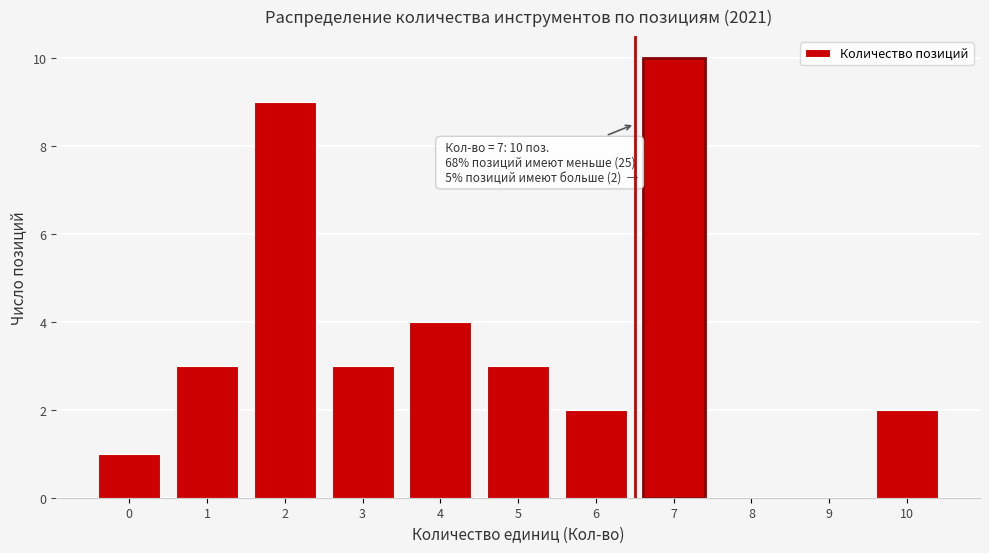

Reading left to right, what are all the values shown in this chart?

0=1	1=3	2=9	3=3	4=4	5=3	6=2	7=10	8=0	9=0	10=2